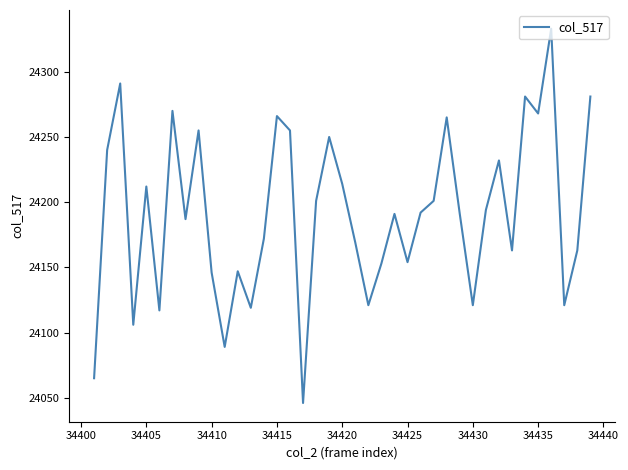

How many lines are shown in the chart?

1